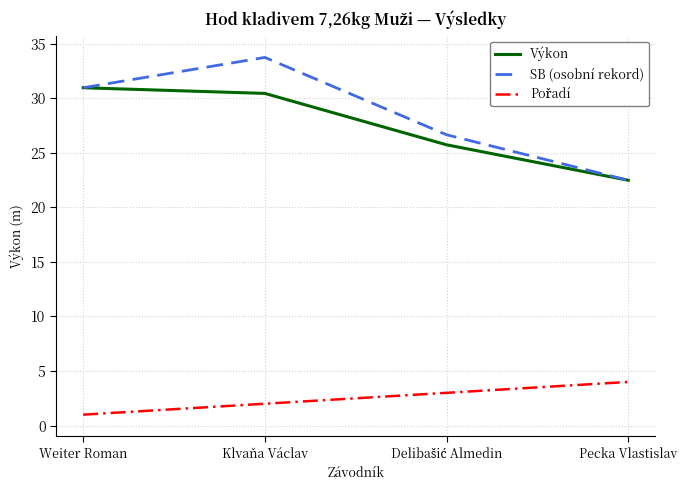

What position from the left is Klvaňa Václav?

2